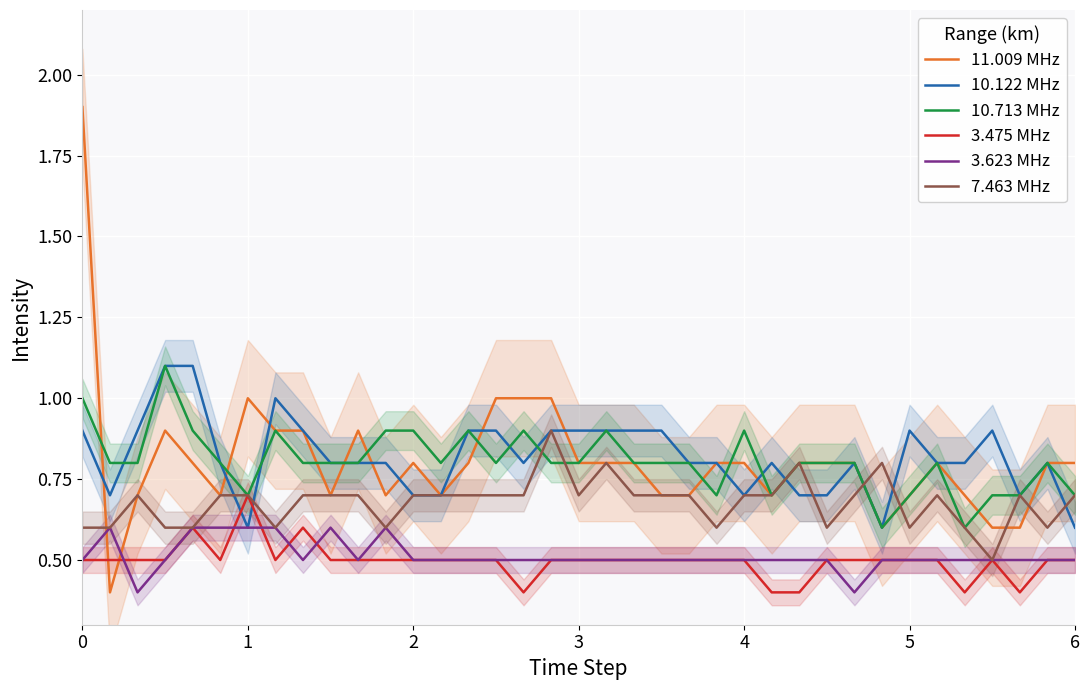

True or false: 3.623 MHz and 11.009 MHz cross at least once.

True